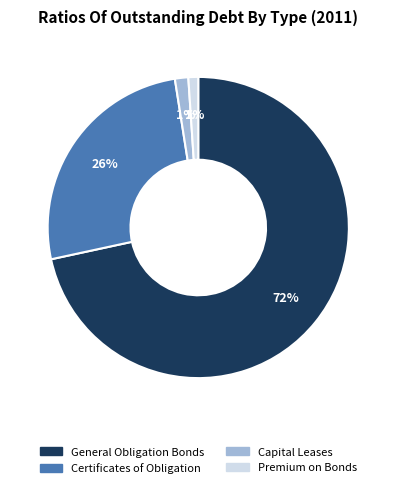

Which category has the biggest portion of the pie?

General Obligation Bonds